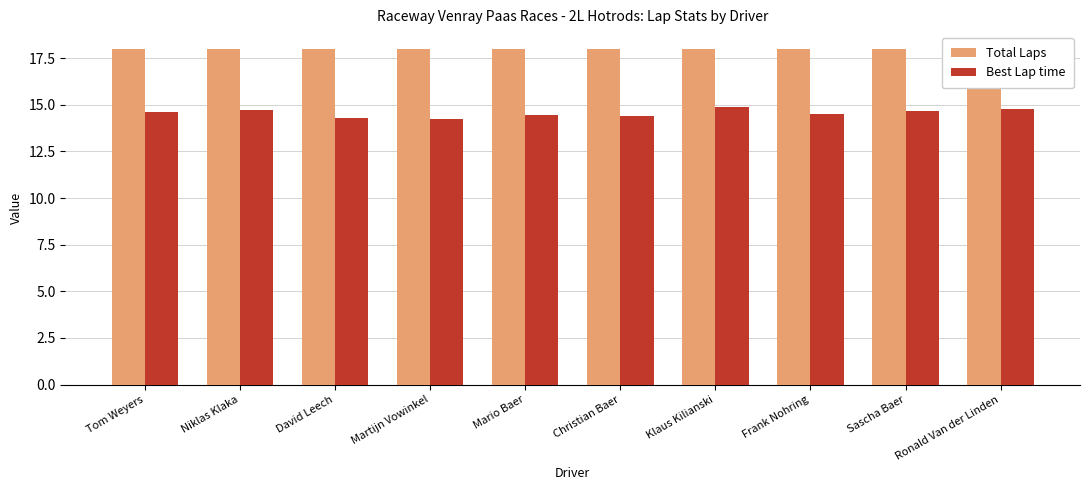

Reading left to right, what are all the values shown in this chart?

Total Laps: 18.0	18.0	18.0	18.0	18.0	18.0	18.0	18.0	18.0	18.0
Best Lap time: 14.6	14.7	14.3	14.2	14.5	14.4	14.9	14.5	14.7	14.8